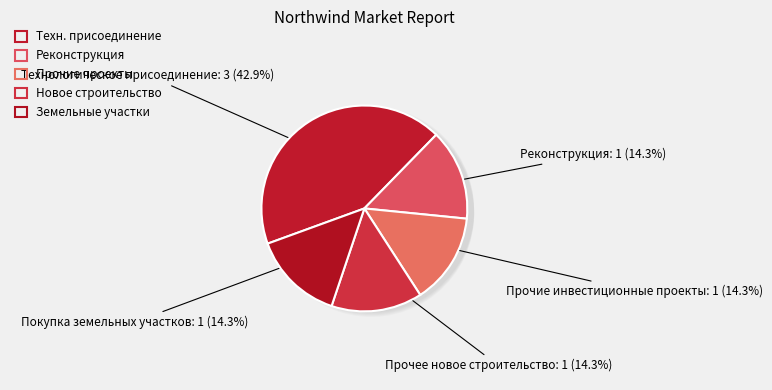

To the nearest percent, what is the difference between the largest and smallest slice percentages?

29%